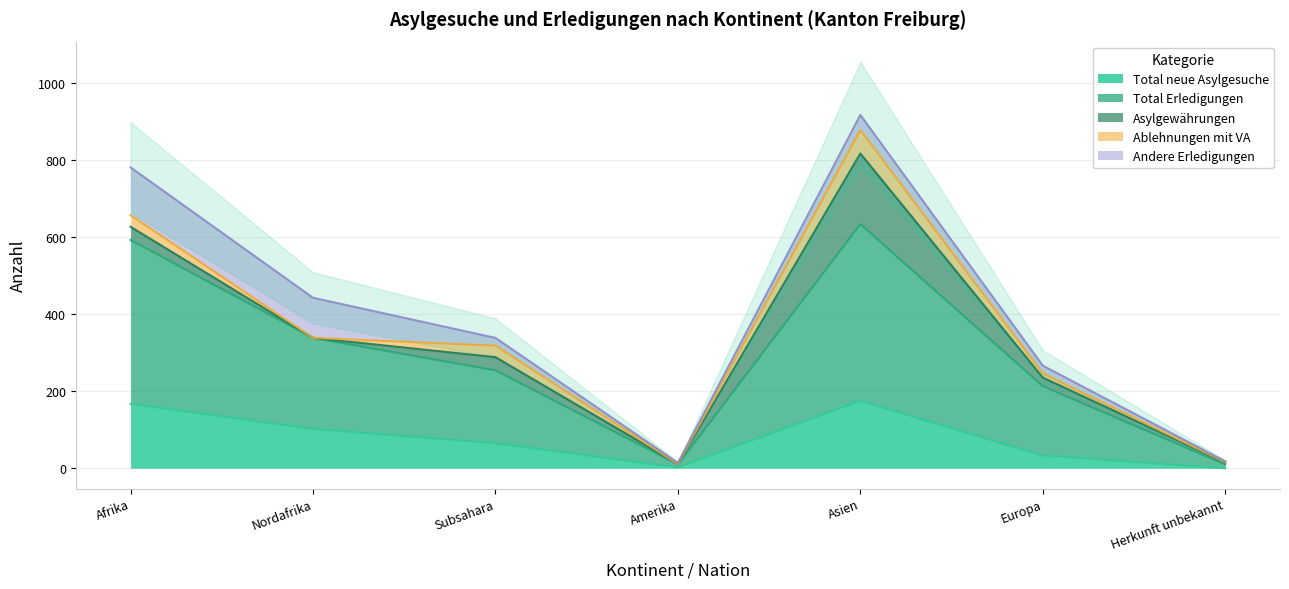

Where does the Ablehnungen mit VA series first go above 11?

Afrika